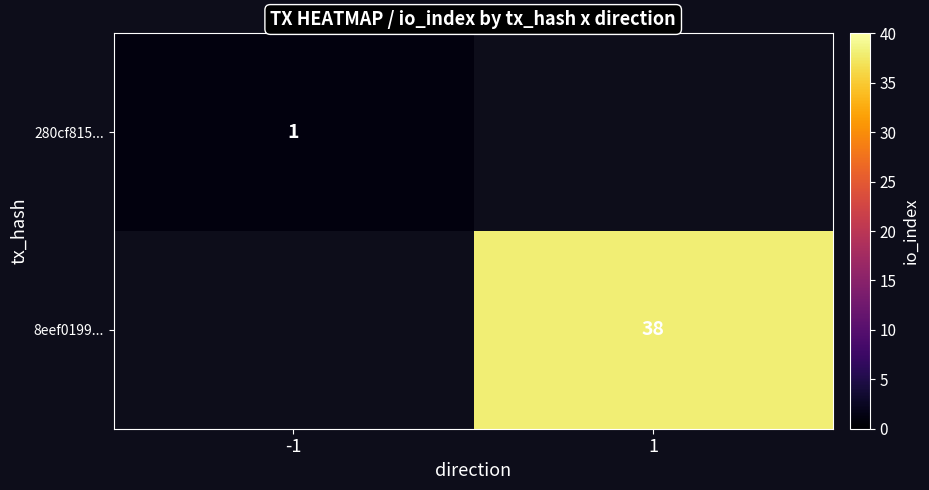

True or false: 8eef0199... has a value of 38 at 1.

True